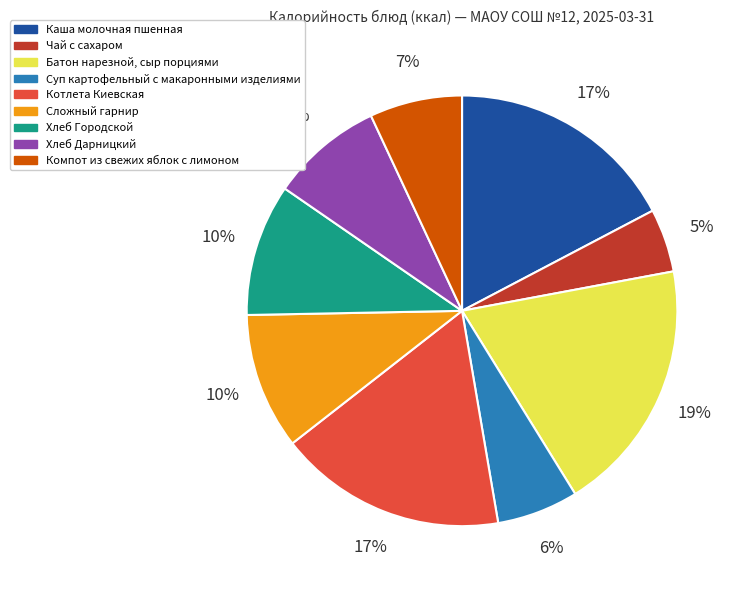

To the nearest percent, what percentage of the pie is Суп картофельный с макаронными изделиями?

6%